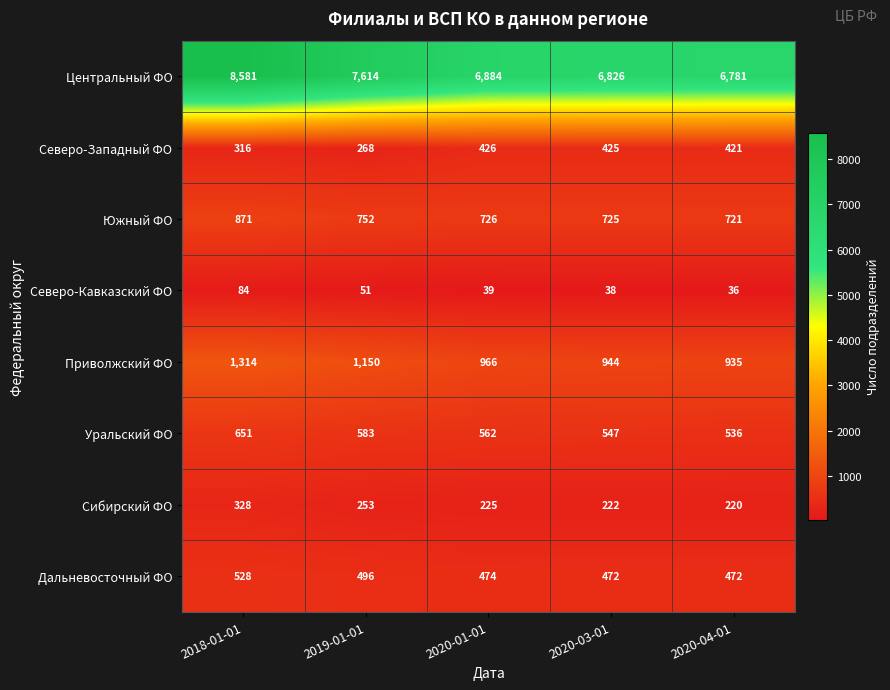

At which category is the sum across all series the highest?

2018-01-01